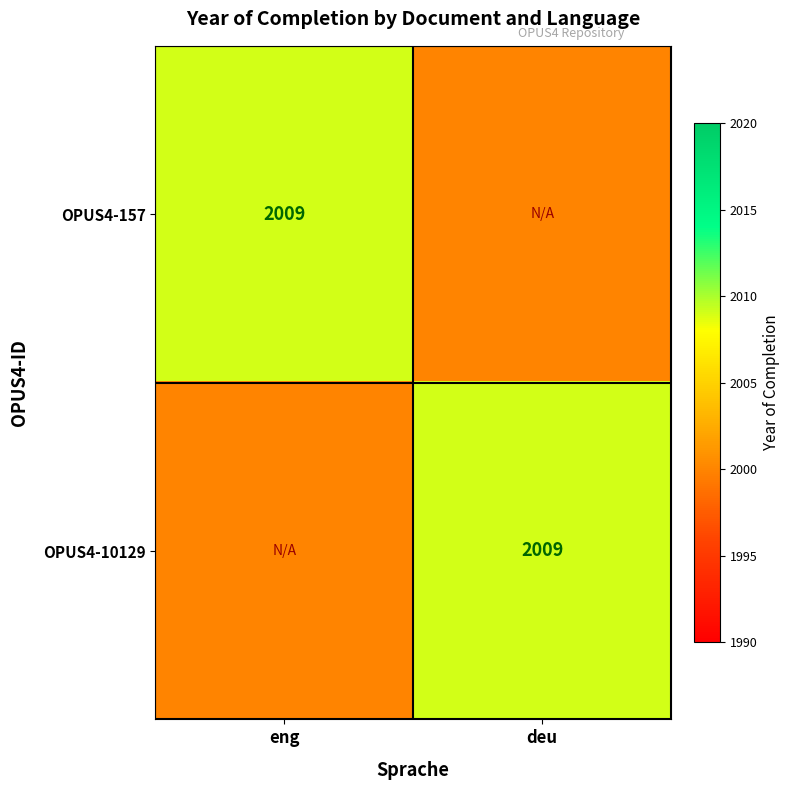

At which category does the chart reach its peak across all series?

eng